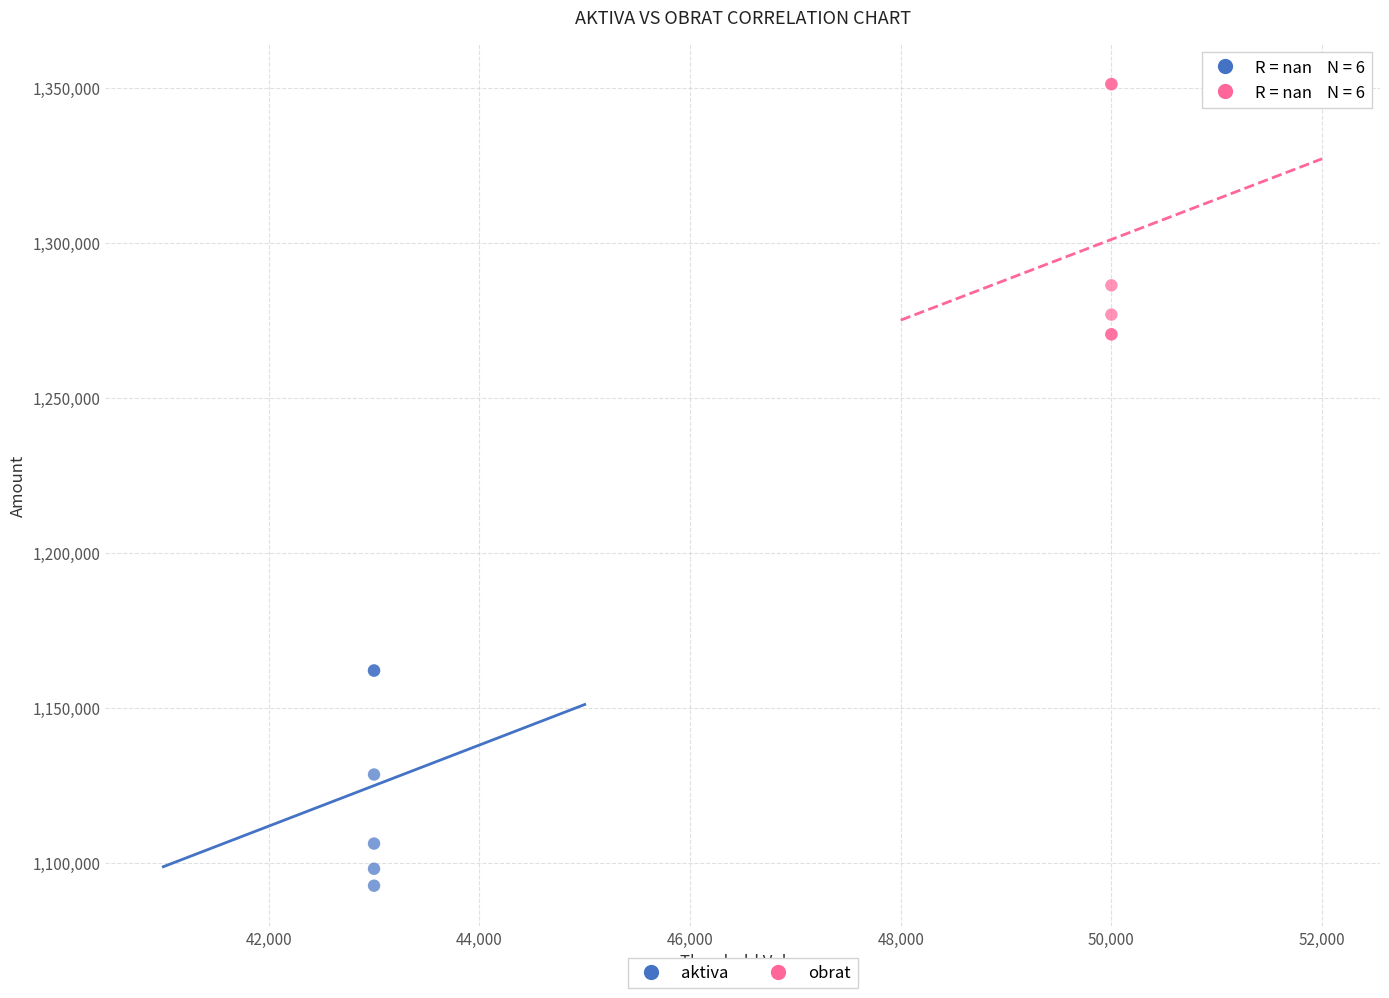

Which series has the widest spread of Y values?

obrat